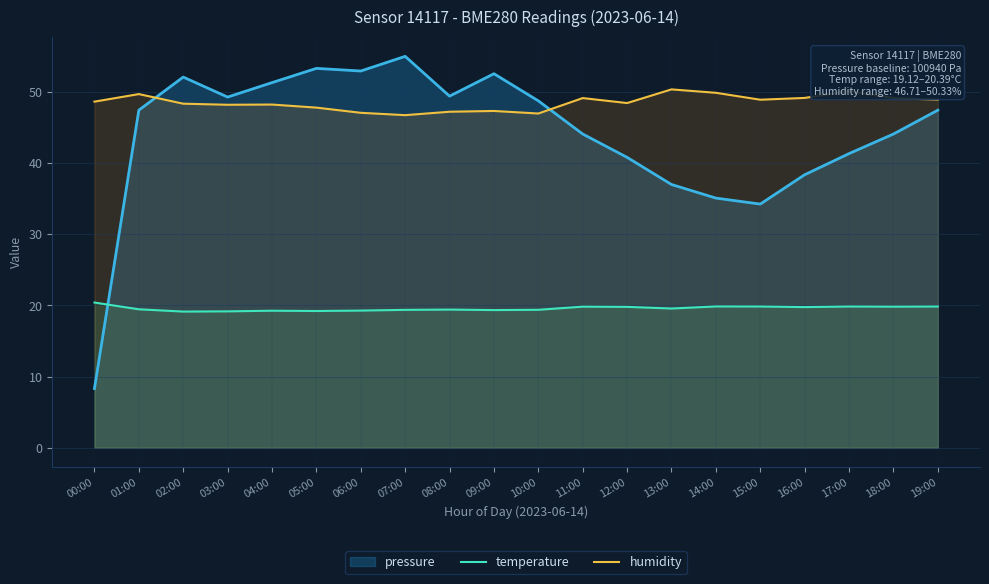

True or false: humidity and temperature intersect in this chart.

False